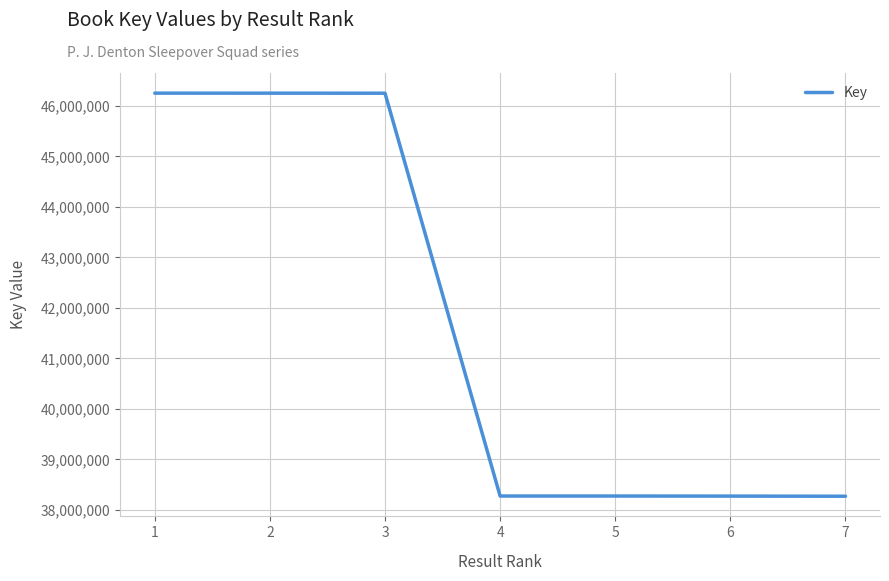

The value at 6 is 56634362. True or false?

False